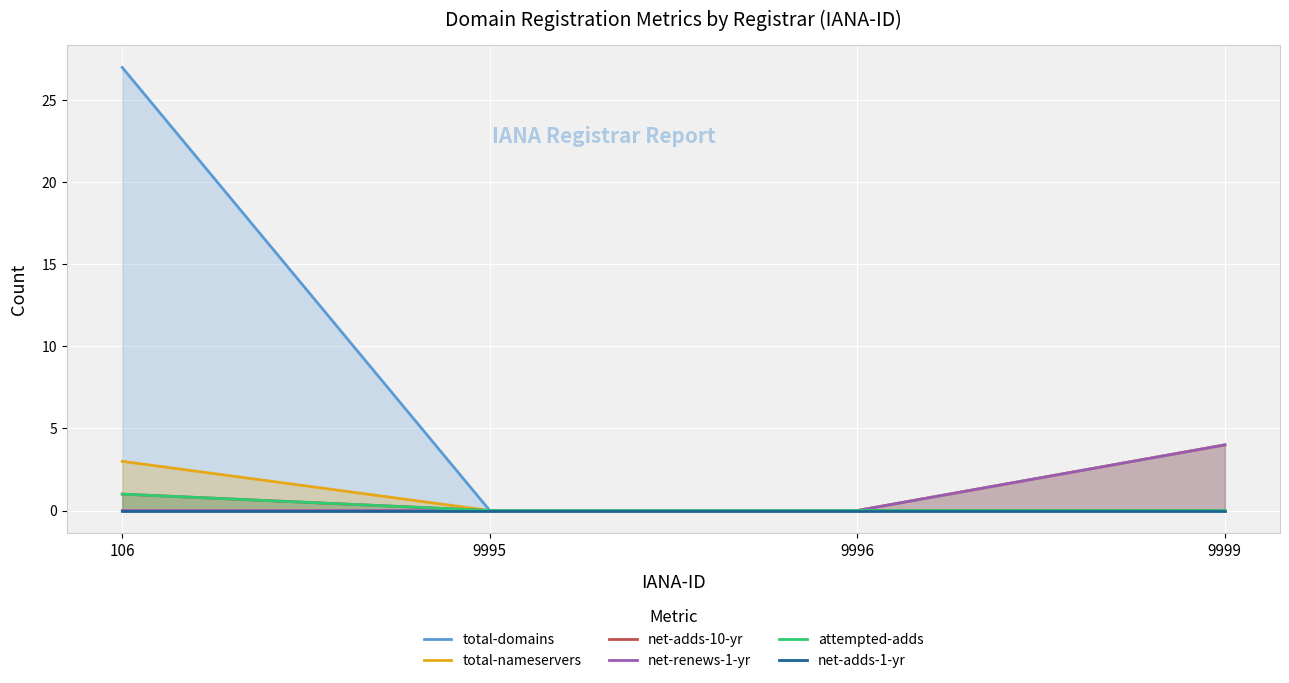

At 9996, list the series in order from largest to smallest.

total-domains, total-nameservers, net-adds-10-yr, net-renews-1-yr, attempted-adds, net-adds-1-yr